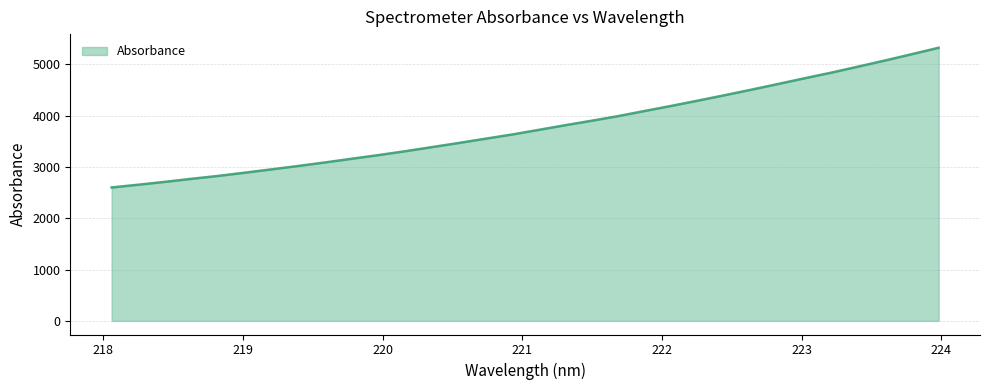

What is the difference between the maximum and minimum values?

2723.3